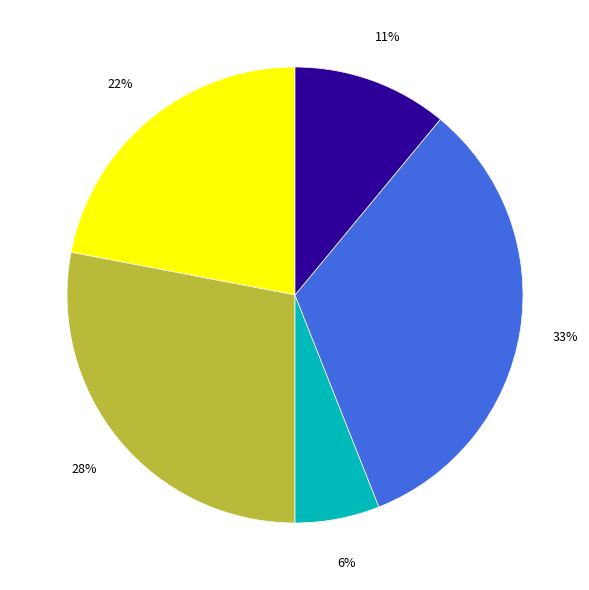

Is there a majority slice in this chart?

No